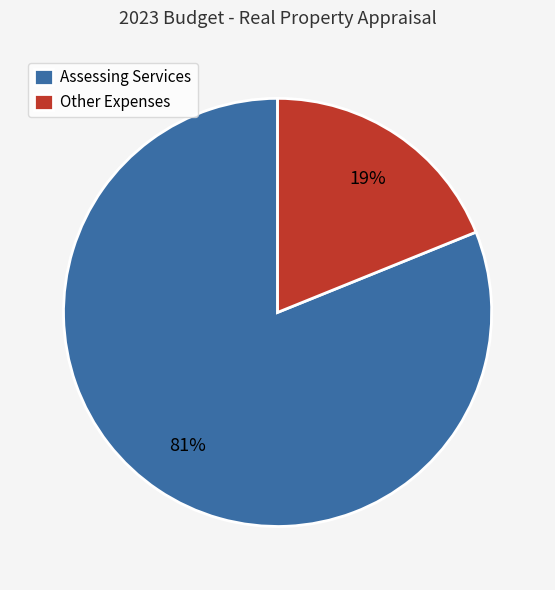

To the nearest percent, what is the average slice percentage?

50%